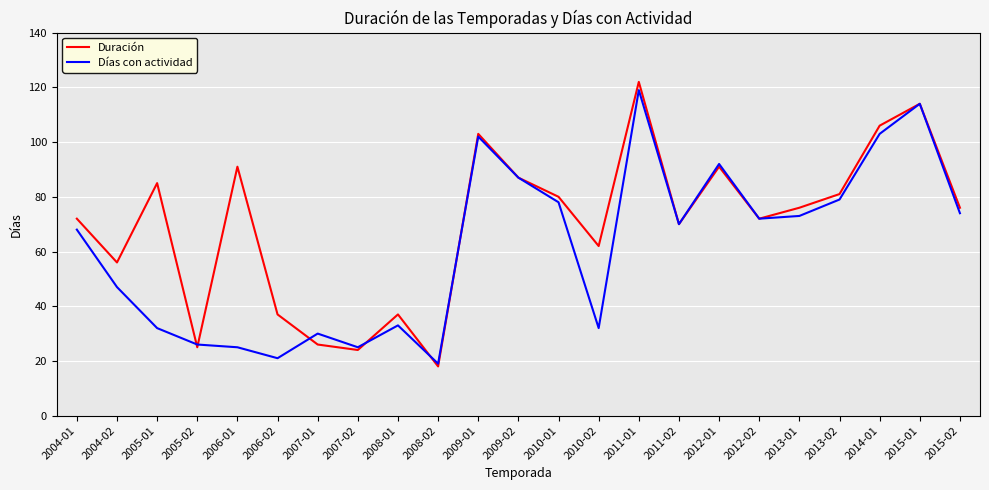

True or false: Duración has a value of 122 at 2011-01.

True